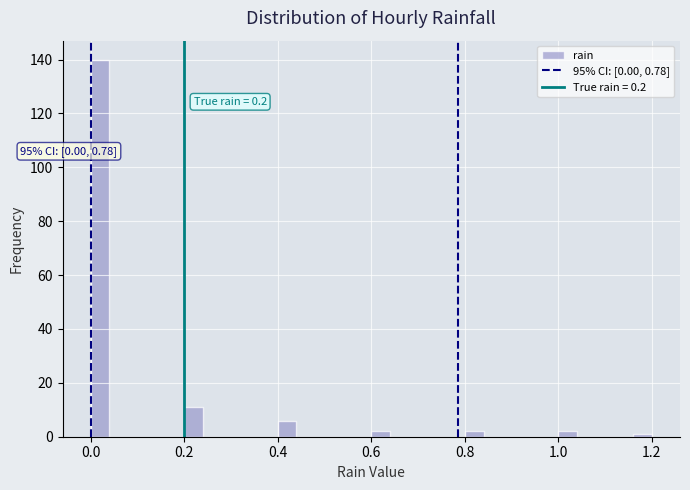

Read against the x-axis, roughly where is the centre of the tallest bar?

0.02